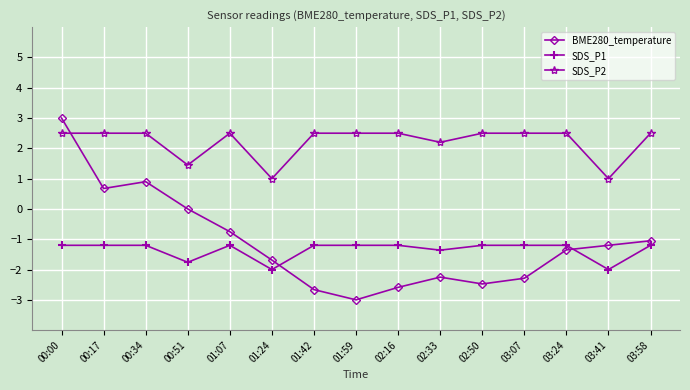

The value of BME280_temperature at 03:58 is -1.0. True or false?

True